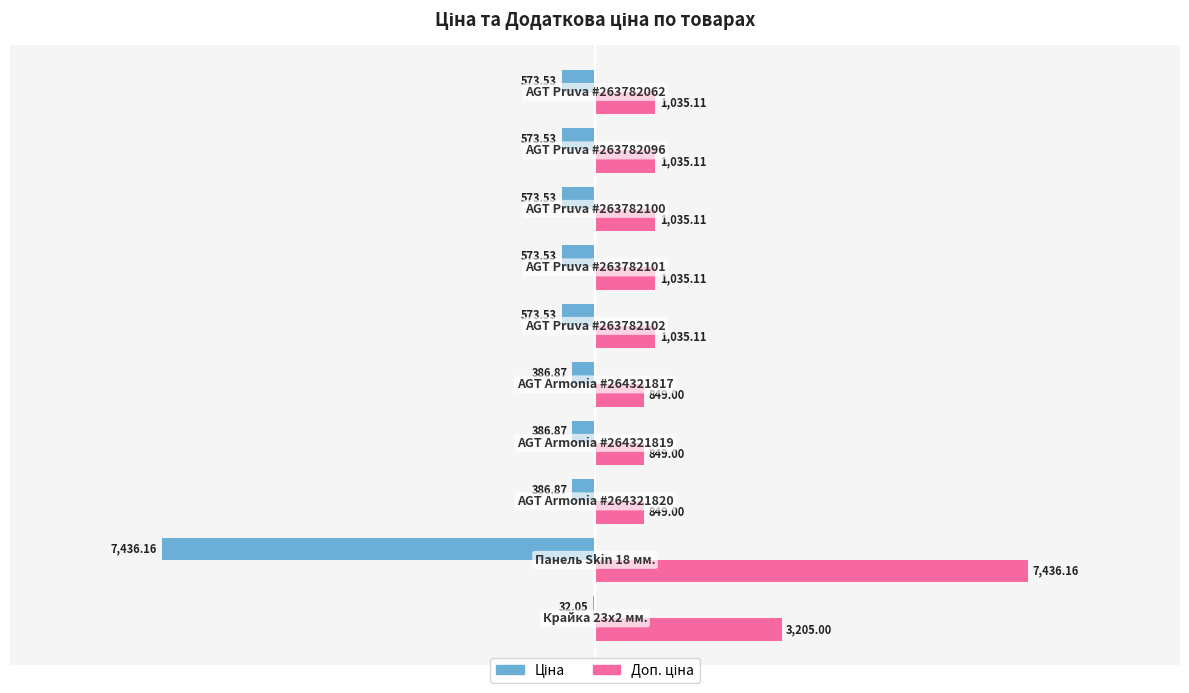

What is the minimum value for Доп. ціна?

849.0